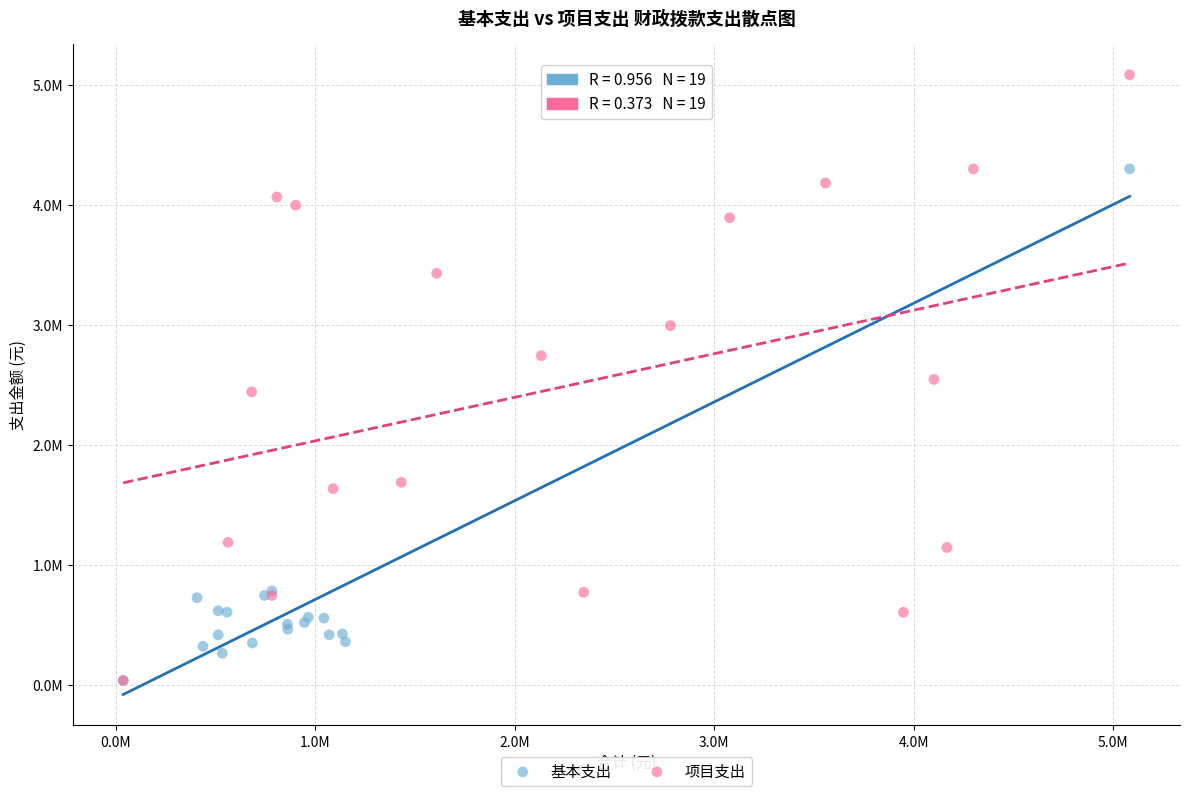

Which series reaches the maximum Y coordinate?

项目支出